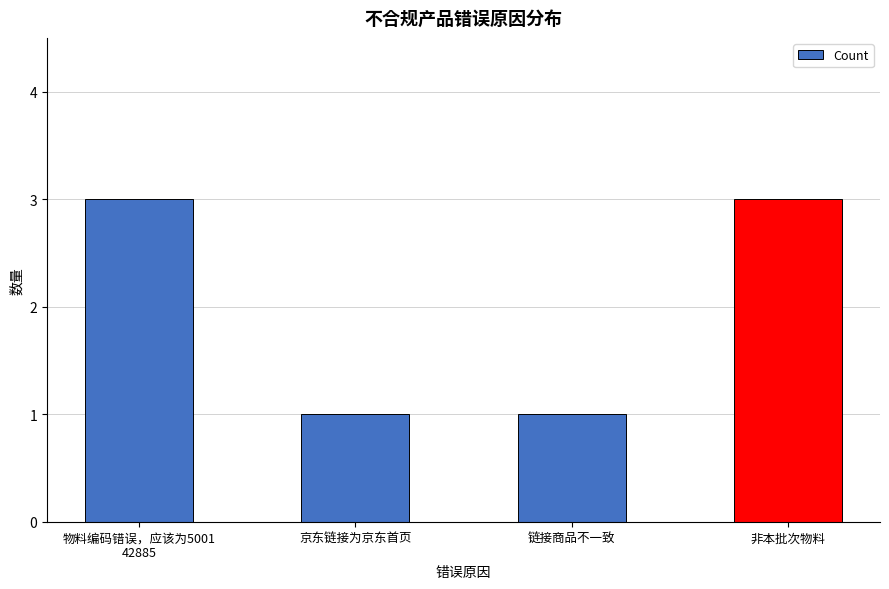

What is the change in value from 链接商品不一致 to 非本批次物料?

+2